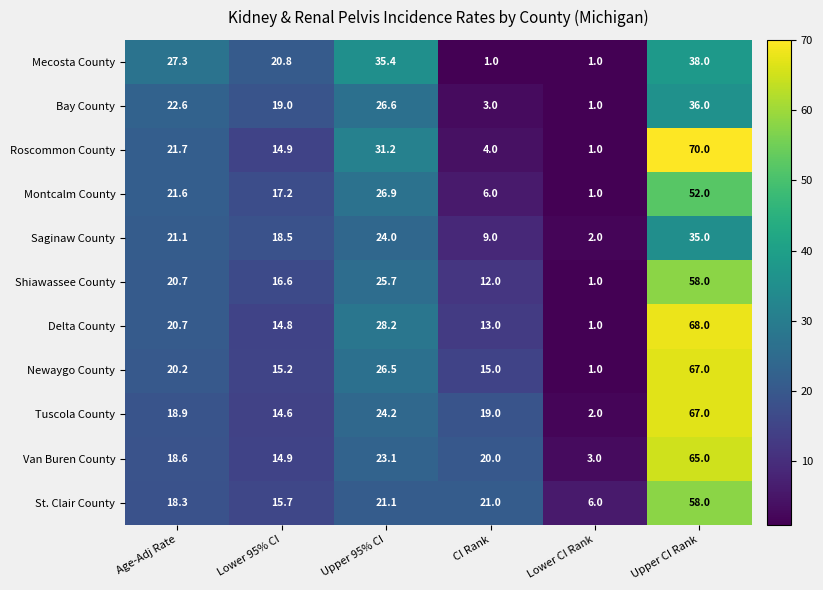

True or false: Newaygo County has a value of 26.5 at Upper 95% CI.

True